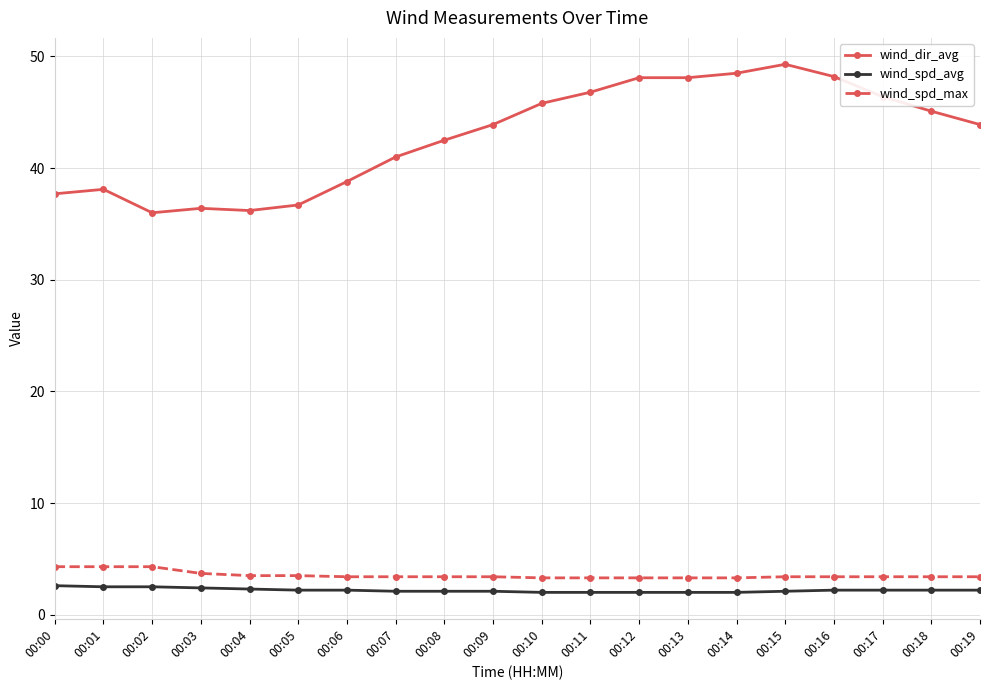

What is the spread (max minus min) of values at 00:09?

41.8